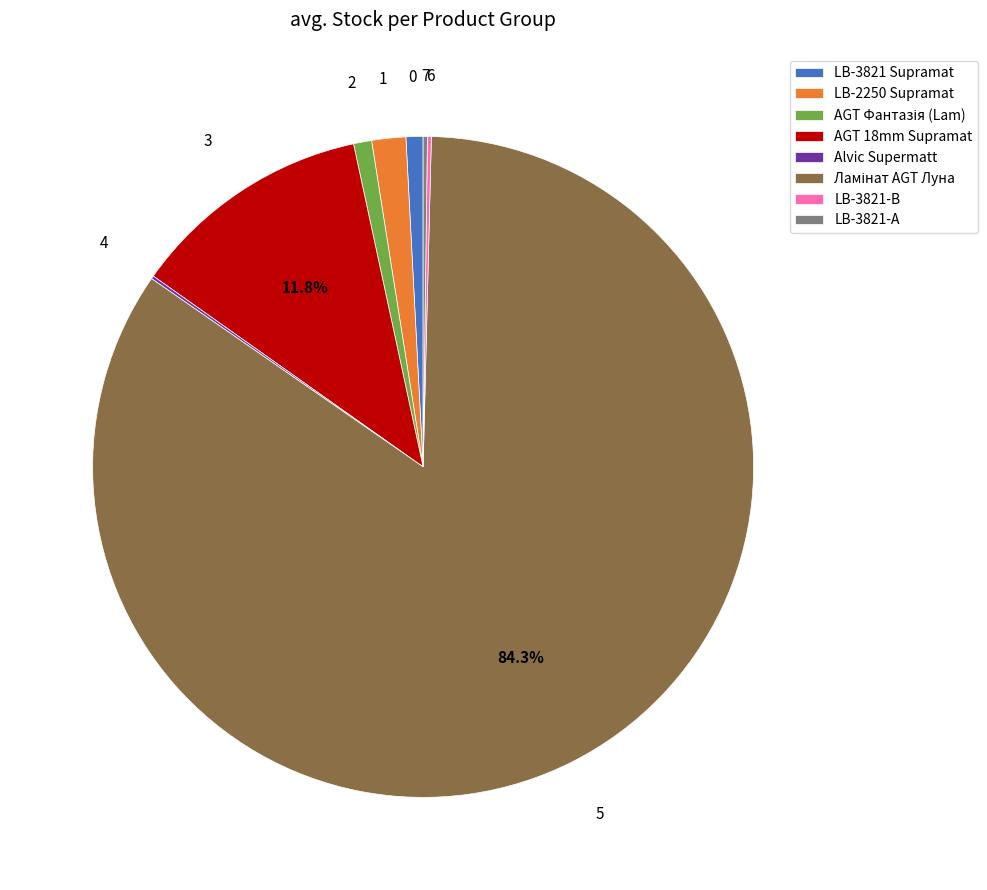

Does any single category account for the majority?

Yes